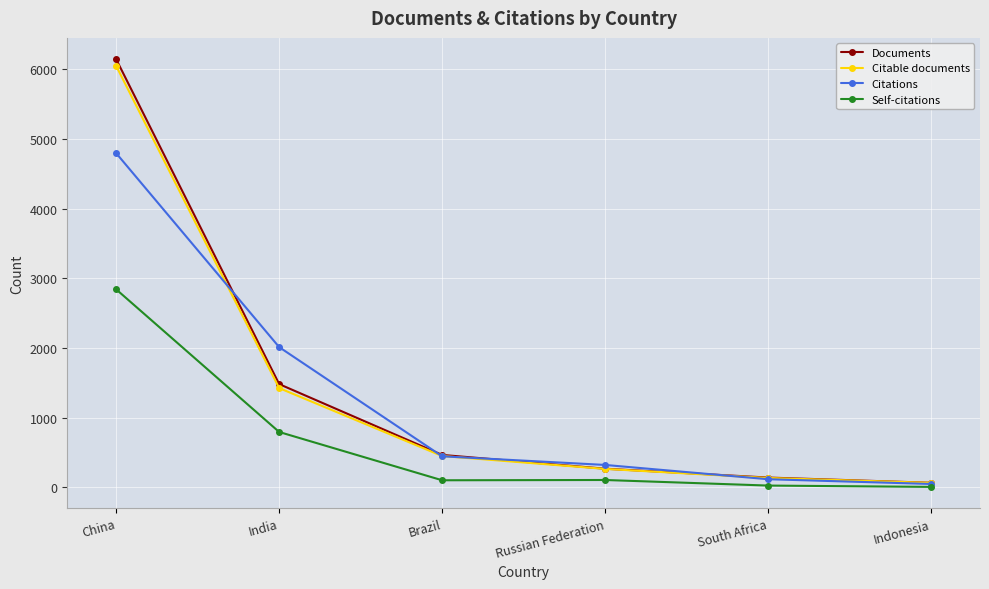

What is the maximum value for Self-citations?

2843